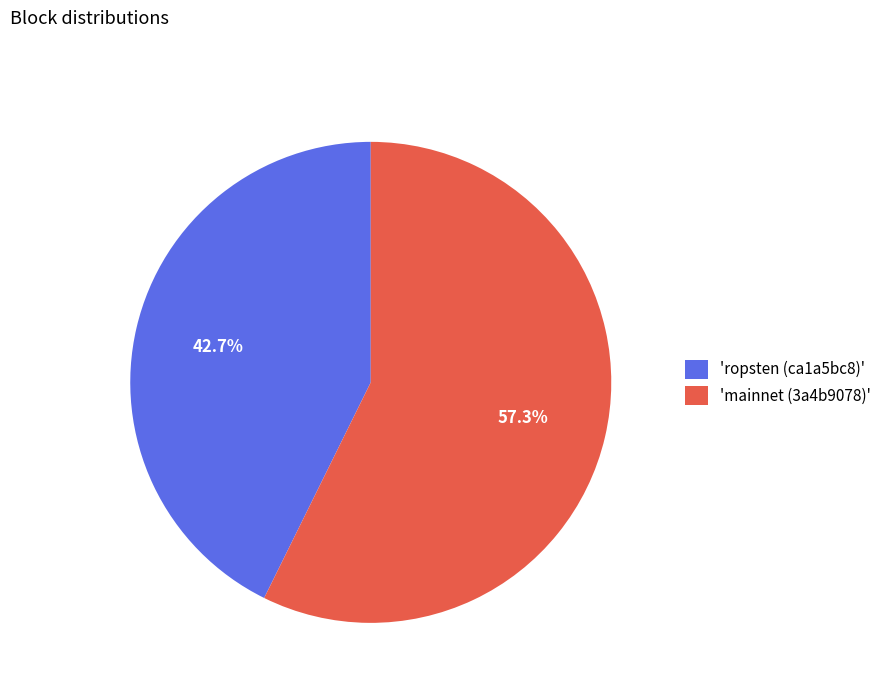

Is there any slice that represents more than half of the pie?

Yes